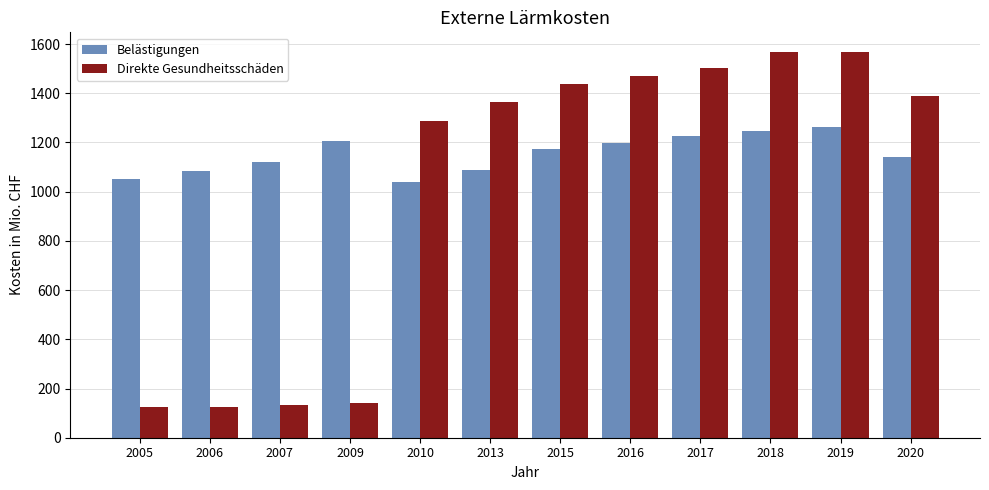

What is the sum of the Direkte Gesundheitsschäden values at 2006 and 2017?

1628